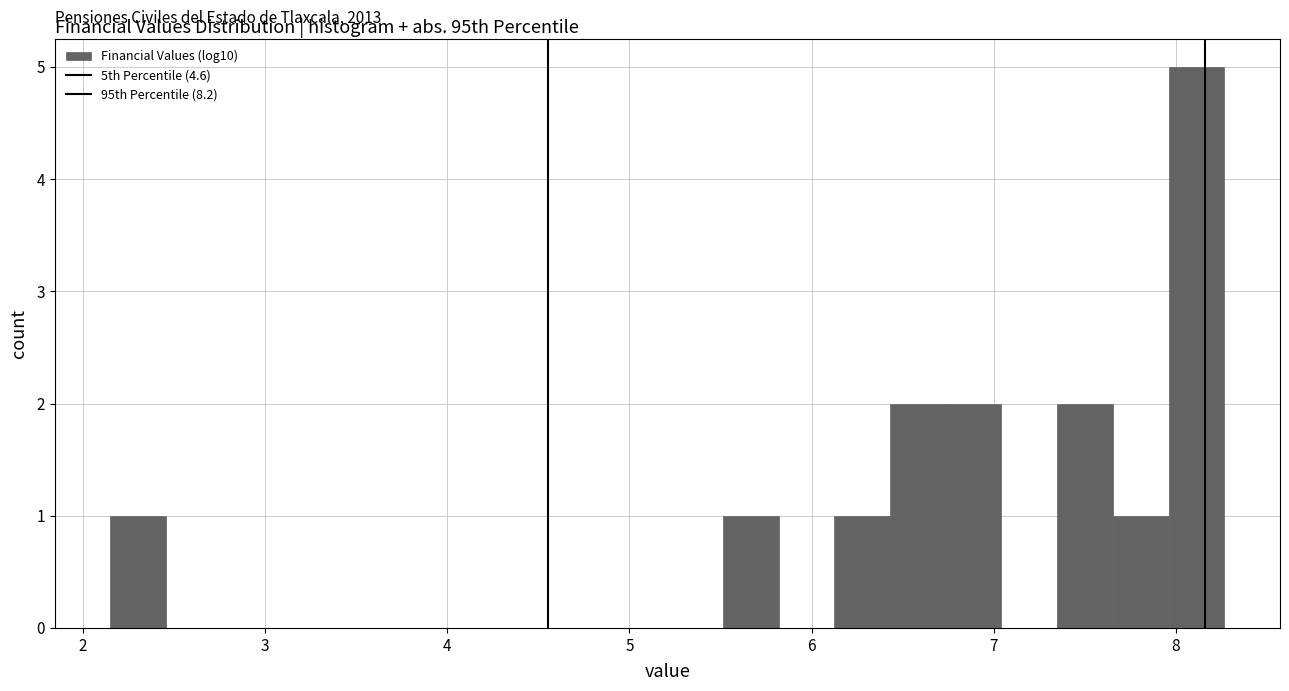

Around what value on the x-axis is the tallest bar? Give the approximate position of its centre, as read against the axis.

8.1